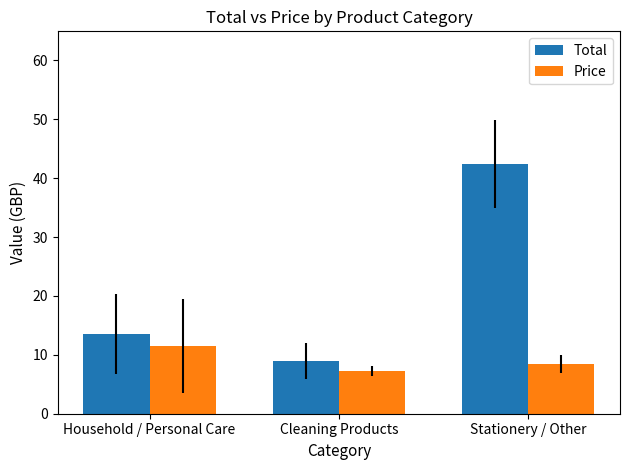

What is the maximum value for Total?

42.5